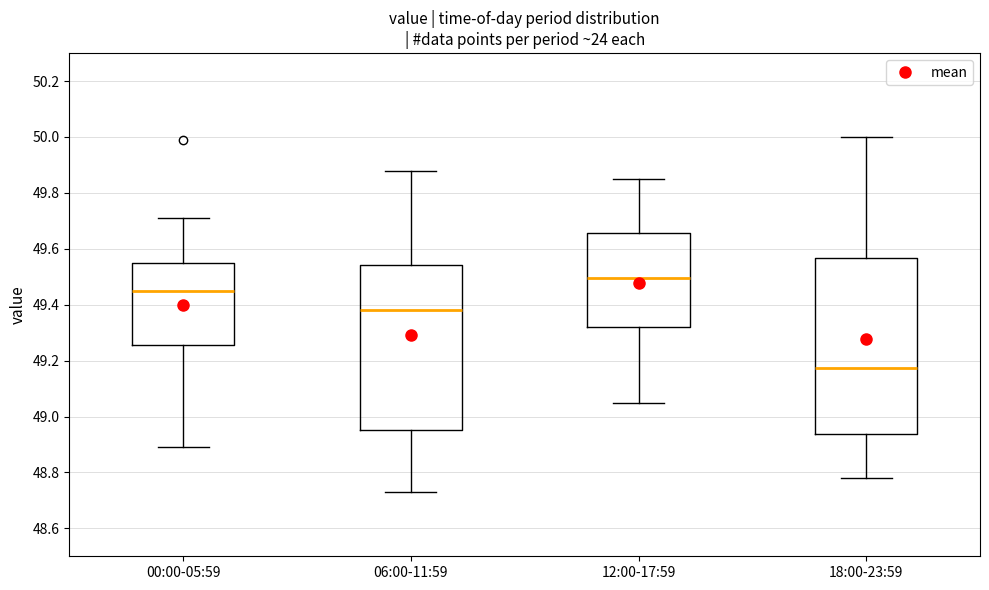

Reading left to right, read every box against the y-axis: the position of its median line, the range the box covers, and the ends of its whiskers. The values are not printed on the chart, so give them approximately, as read against the axis.

00:00-05:59: median 49.46, box 49.26 to 49.54, whiskers 48.90 to 49.72
06:00-11:59: median 49.38, box 48.96 to 49.54, whiskers 48.74 to 49.88
12:00-17:59: median 49.50, box 49.32 to 49.66, whiskers 49.06 to 49.86
18:00-23:59: median 49.18, box 48.94 to 49.56, whiskers 48.78 to 50.00